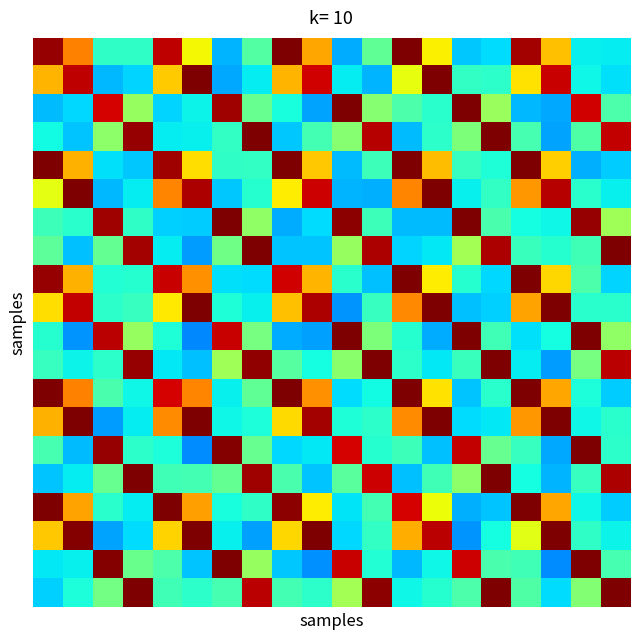

At which category is the sum across all series the highest?

16